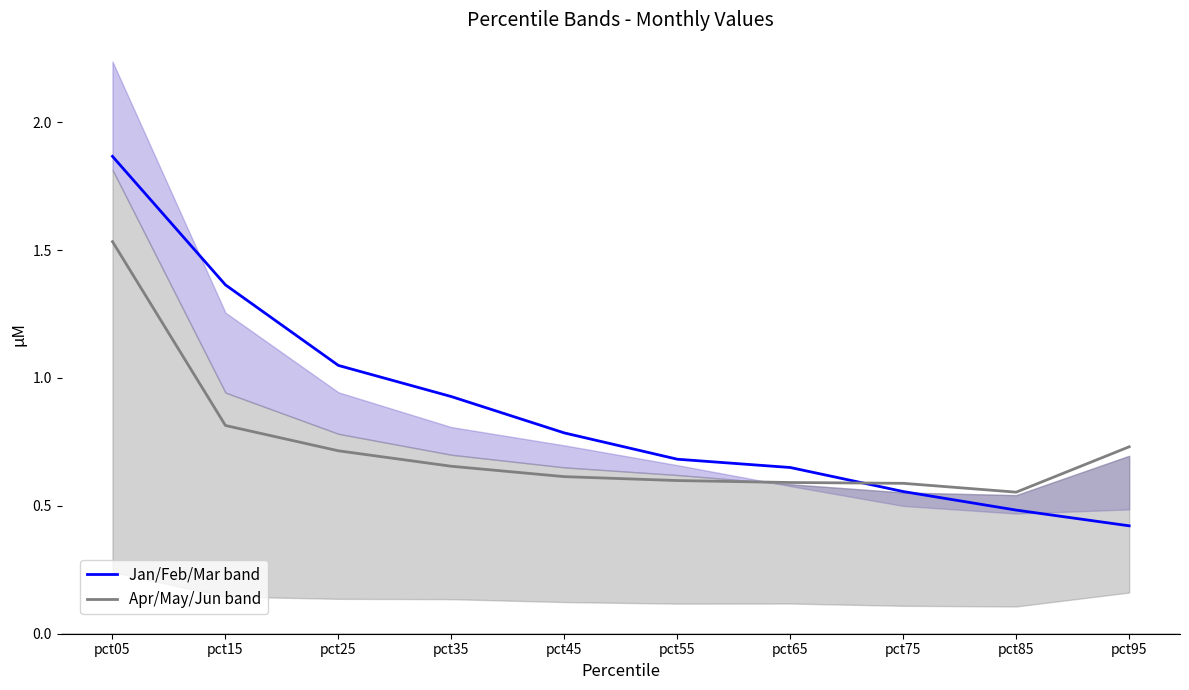

Which series changed the most between pct45 and pct95?

Jan/Feb/Mar band